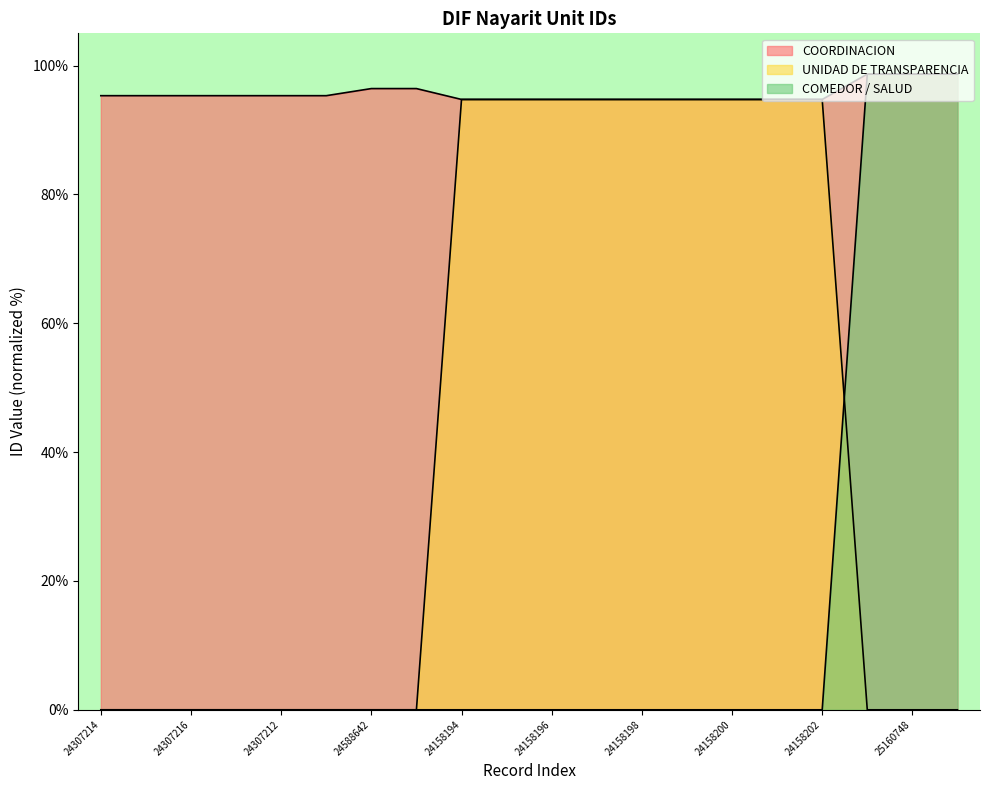

At which category does COORDINACION reach its first local valley?

24307212